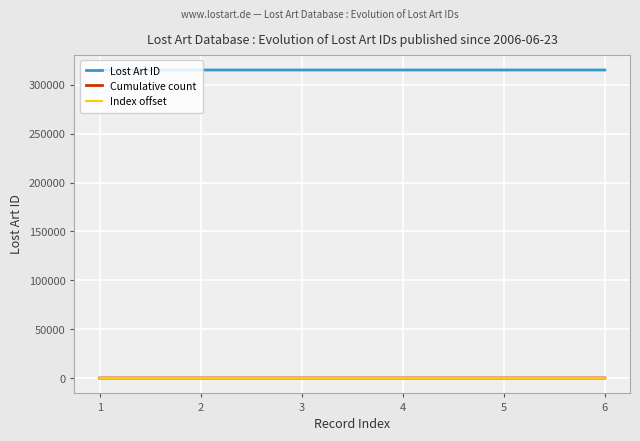

What is the maximum value shown in the chart?

315178.0